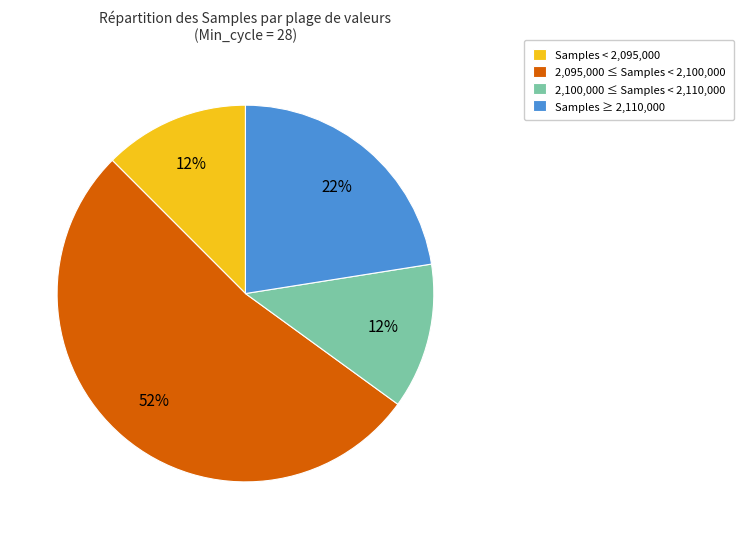

What is the ratio of the value at Samples ≥ 2,110,000 to the value at Samples < 2,095,000?

1.8